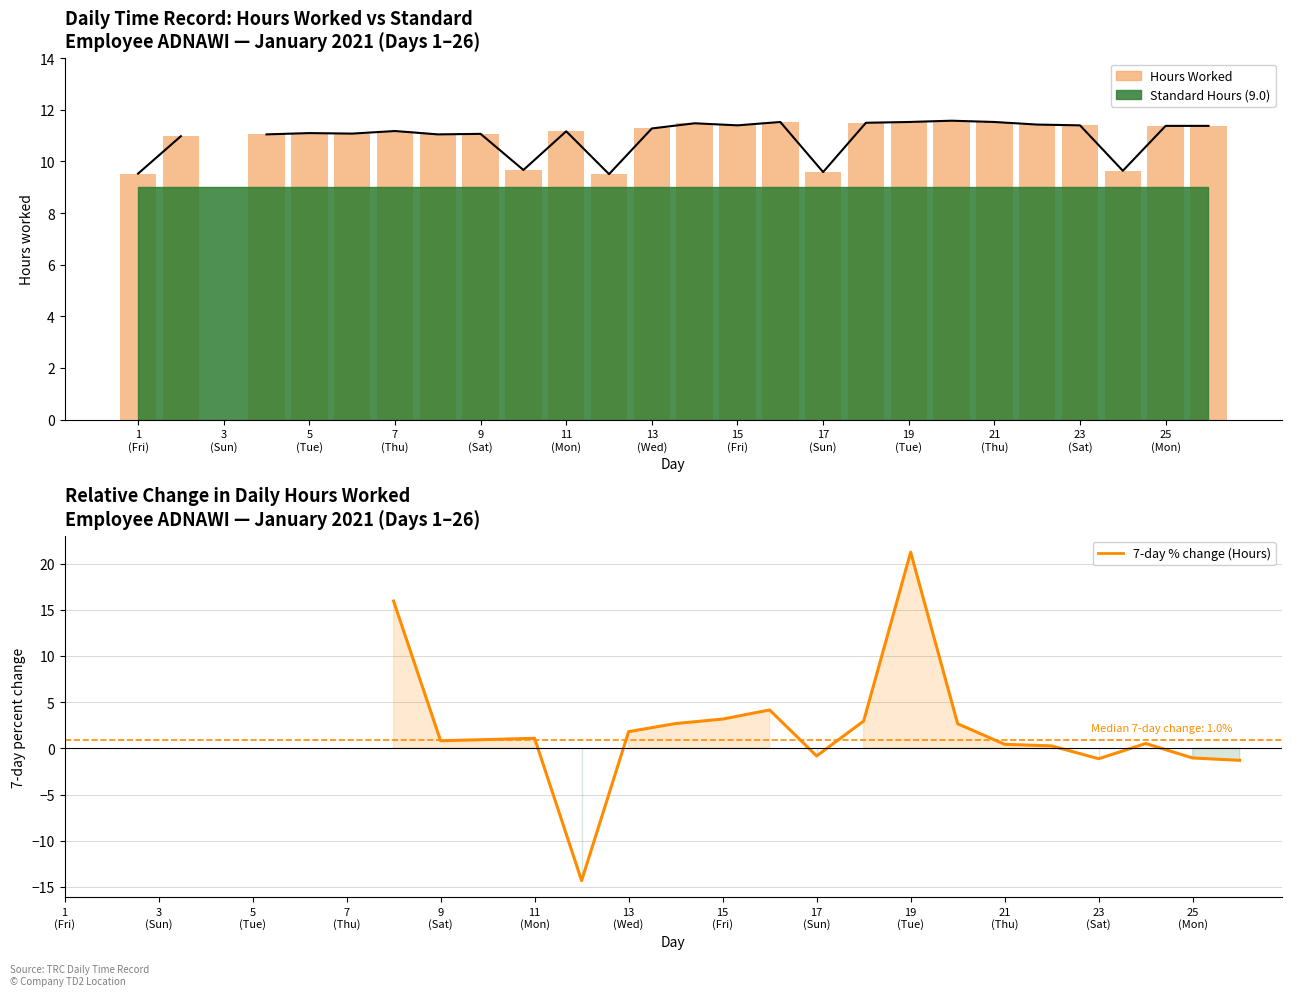

Where is the data nearest to the value 5?

12